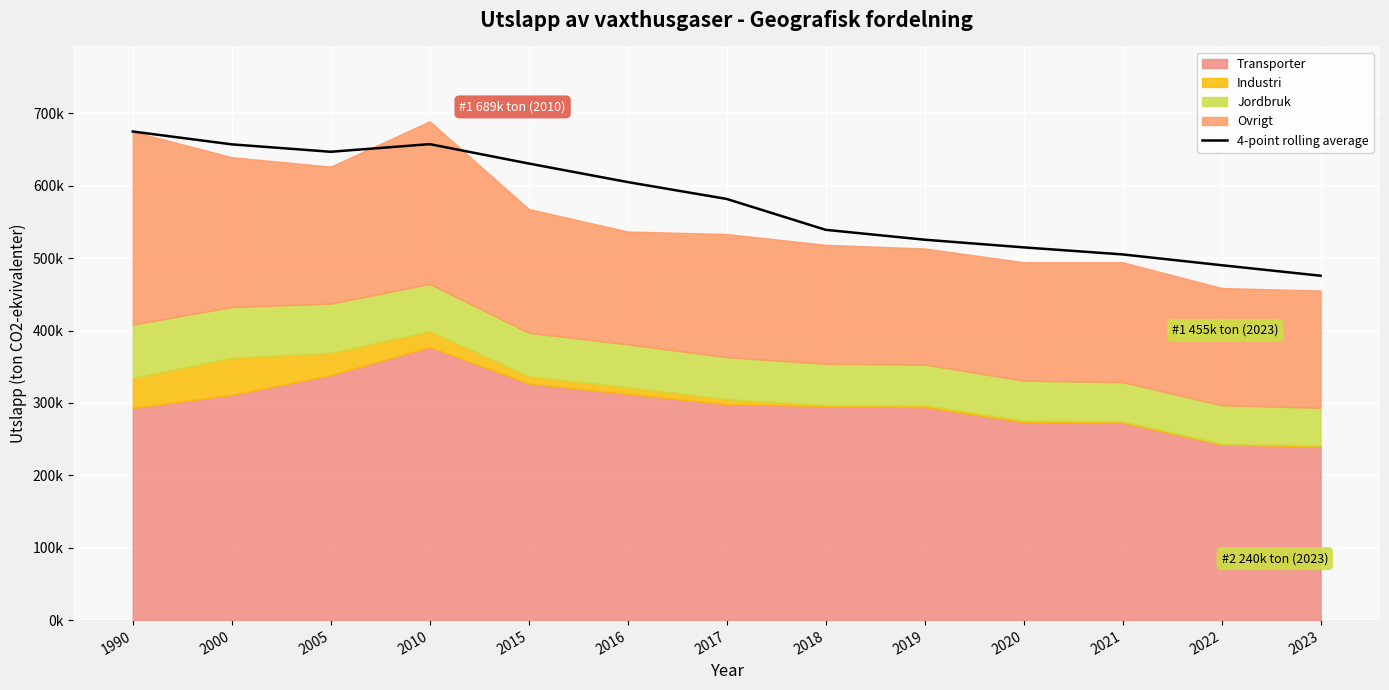

Is it true that the value at 2019 is 757727.1?

False